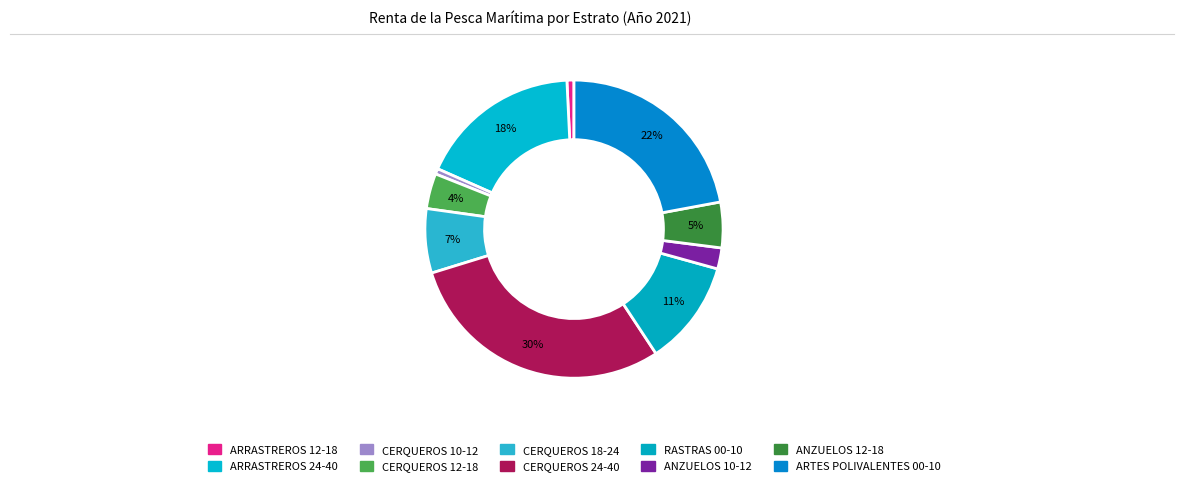

Which category has the smallest portion of the pie?

CERQUEROS 10-12